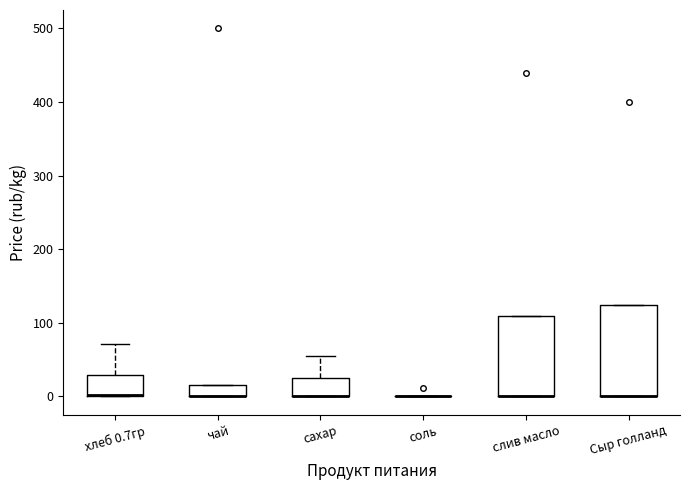

Comparing the boxes themselves (not the whiskers), which one is the tallest?

Сыр голланд